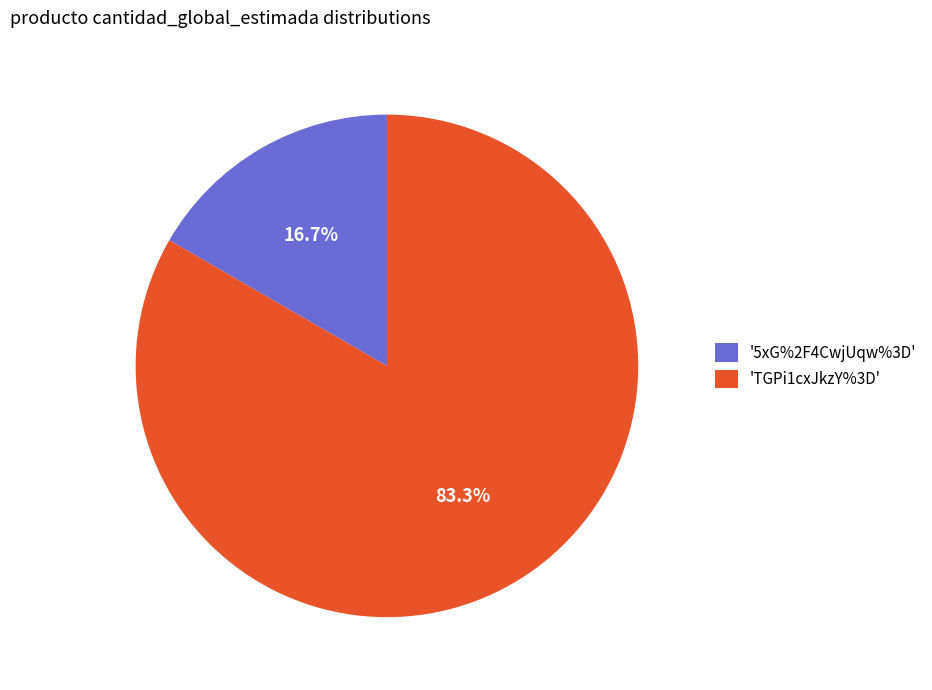

What is the smallest slice in the pie chart?

'5xG%2F4CwjUqw%3D'